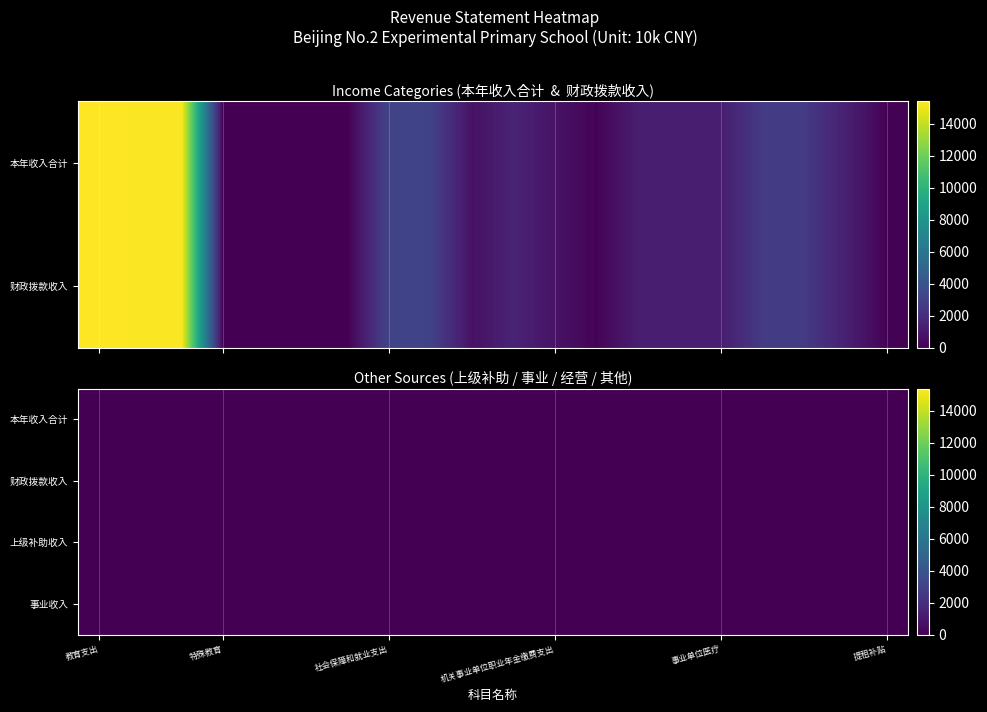

How many positive values does the 机关事业单位基本养老保险缴费支出 series have?

2